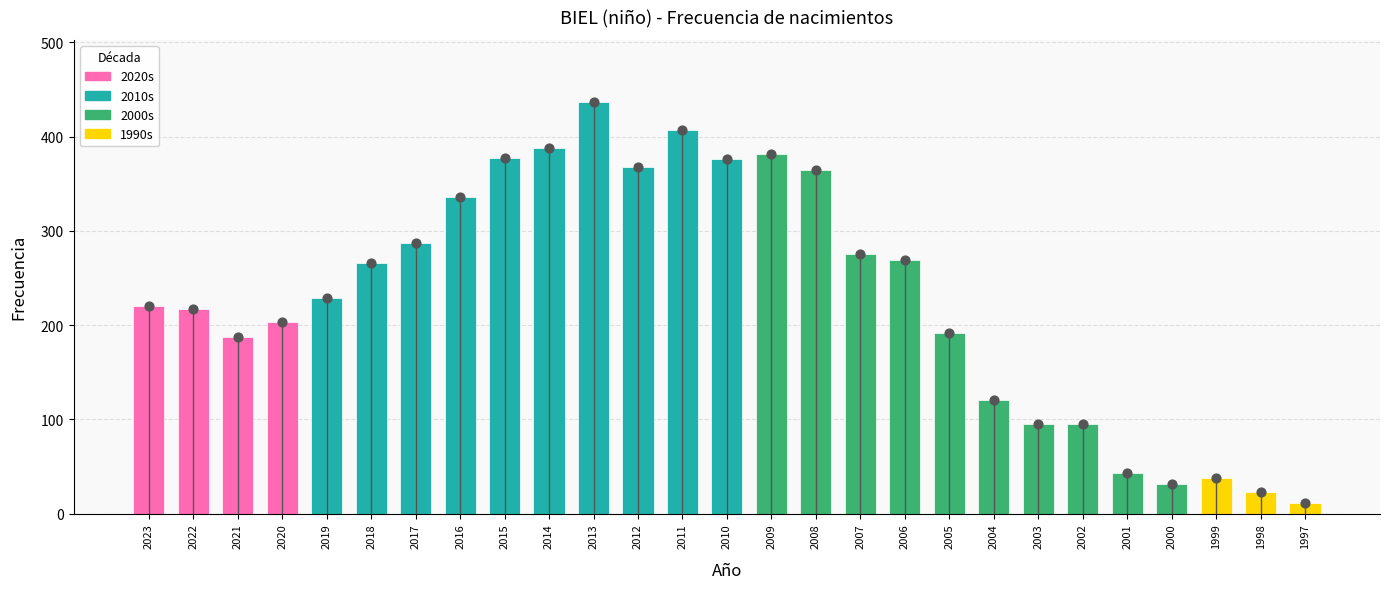

What is the change in value from 2017 to 2006?

-18